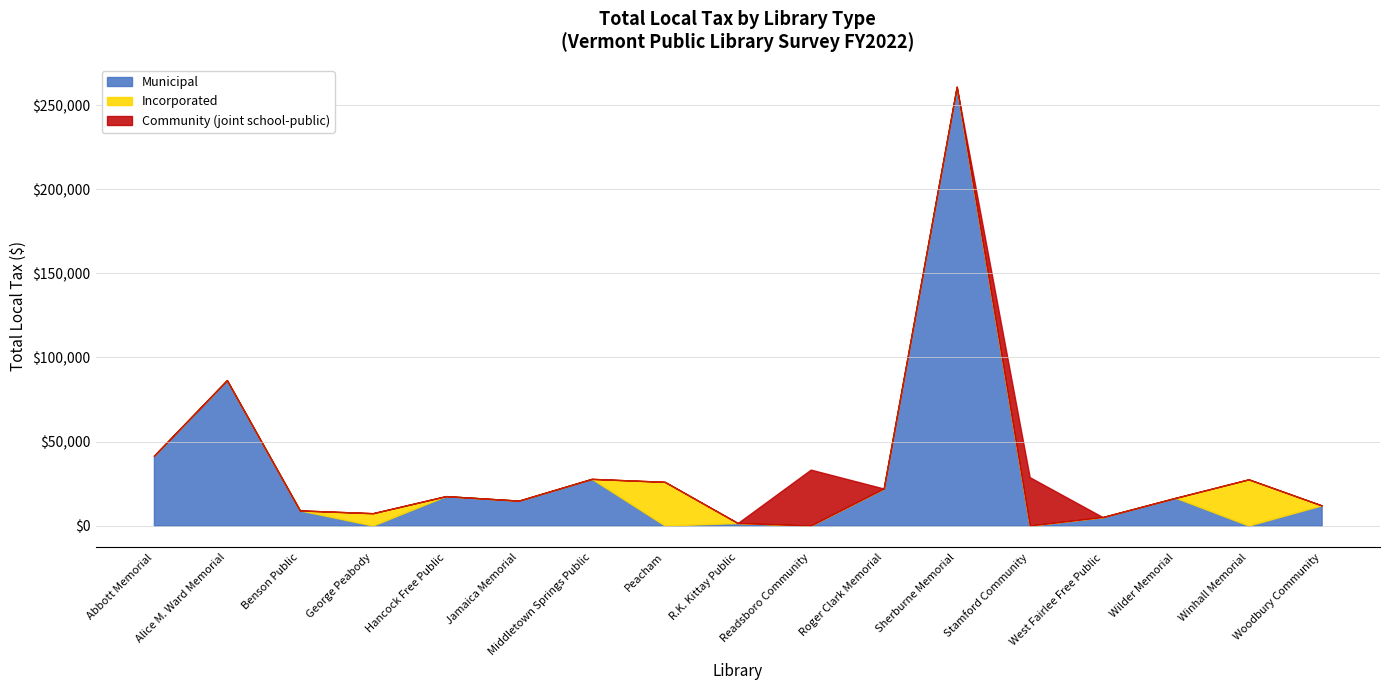

What is the highest value of the Municipal series?

261051